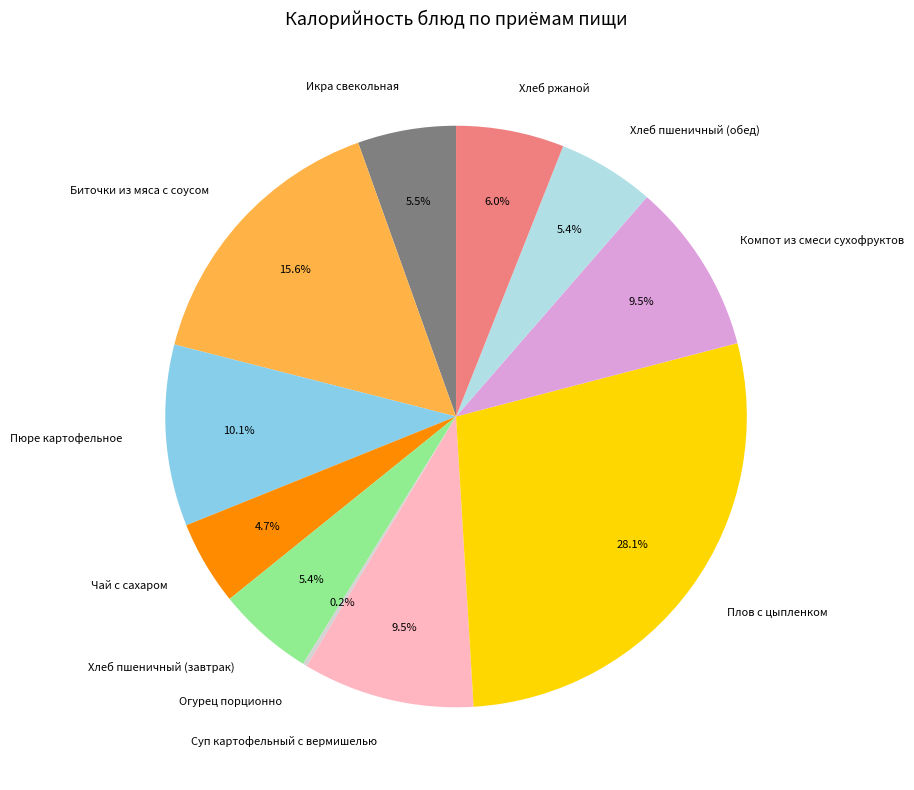

Does Хлеб пшеничный (завтрак) represent more than half of the total?

No